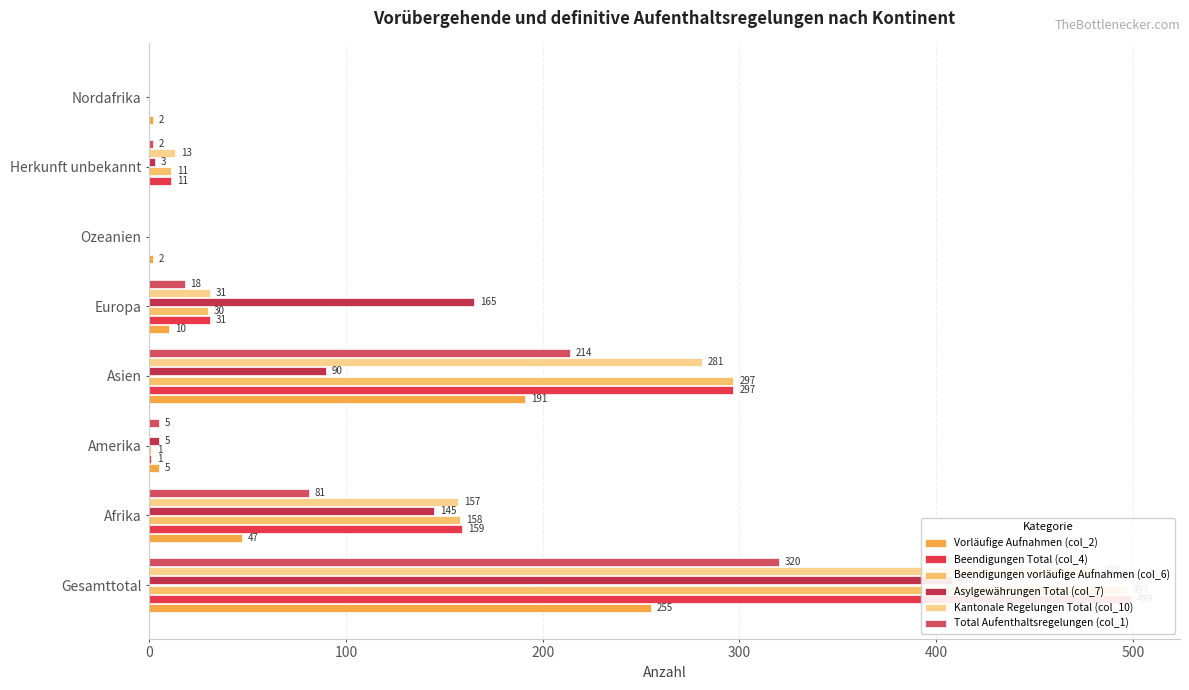

Which series has the largest range (max minus min)?

Beendigungen Total (col_4)